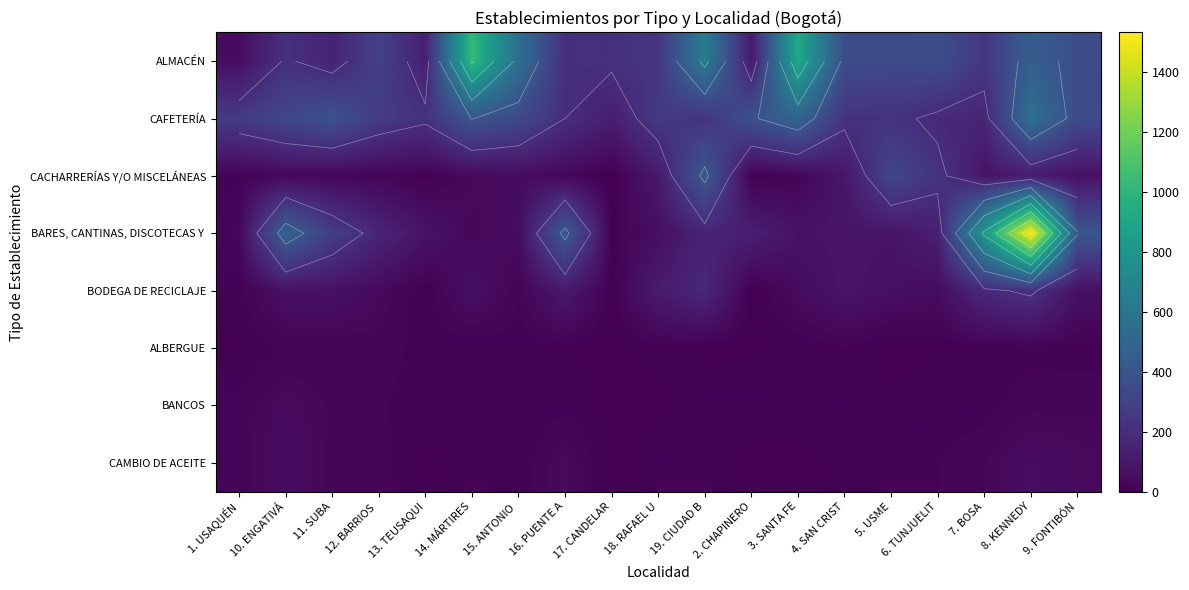

At which category is the sum across all series the highest?

8. KENNEDY